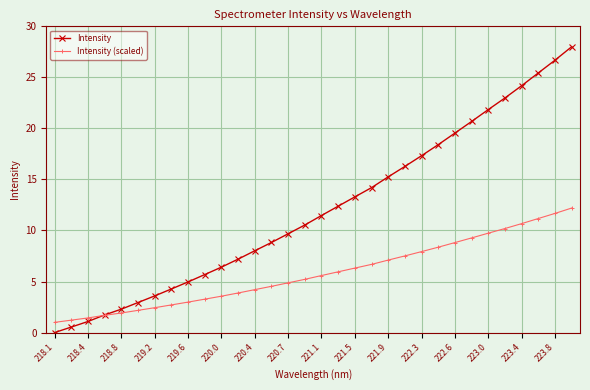

True or false: Intensity and Intensity (scaled) cross at least once.

True